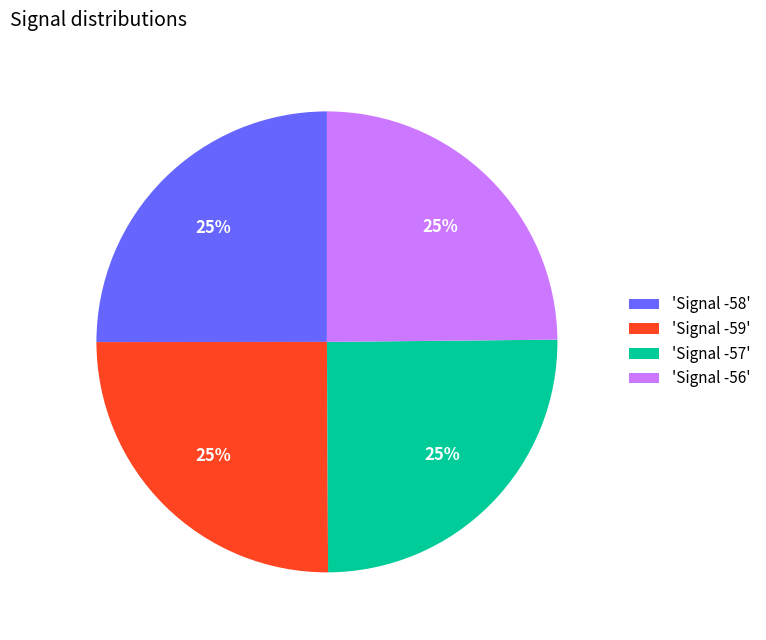

What percentage is the 'Signal -58' slice, to the nearest percent?

25%